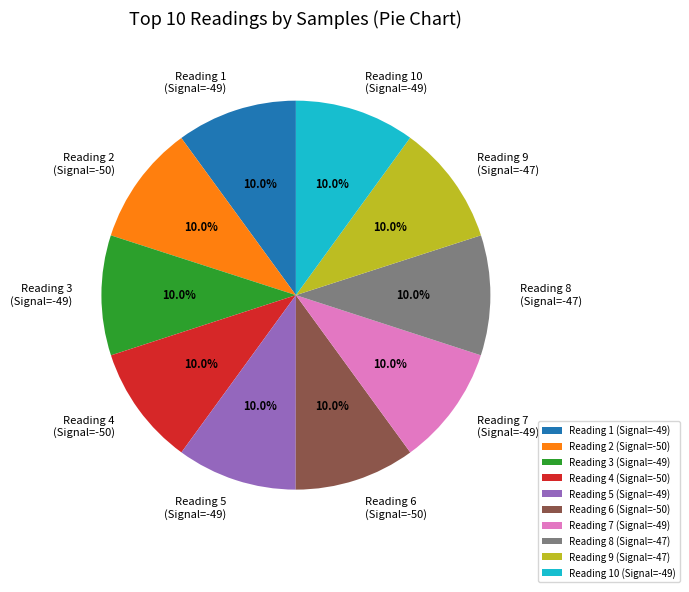

Does any single category account for the majority?

No